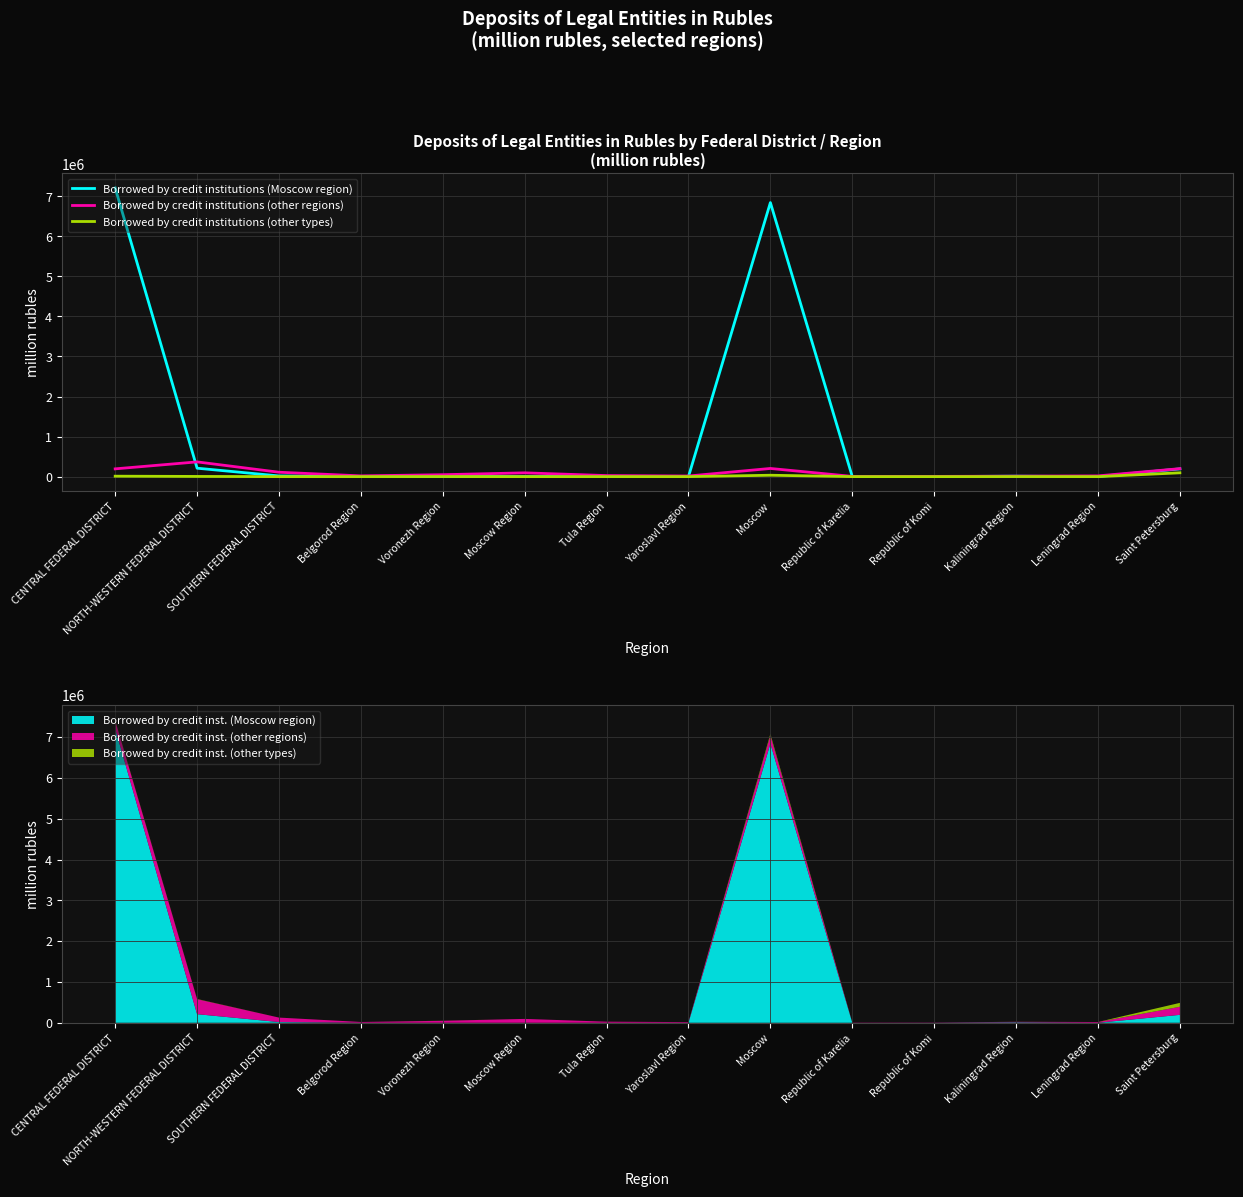

How many series are shown in this chart?

3